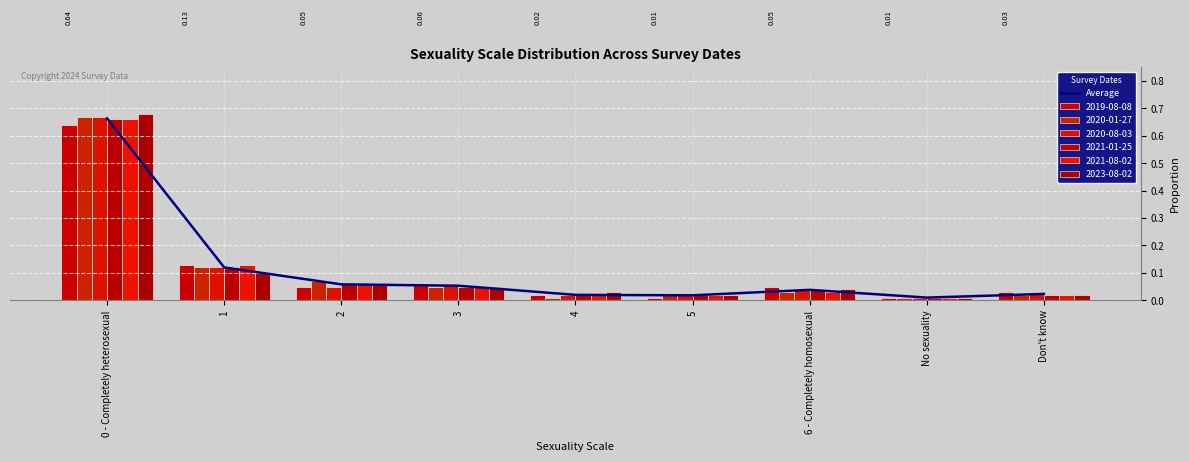

Reading left to right, list all the values displayed in this chart.

0.7	0.1	0.1	0.1	0.0	0.0	0.0	0.0	0.0